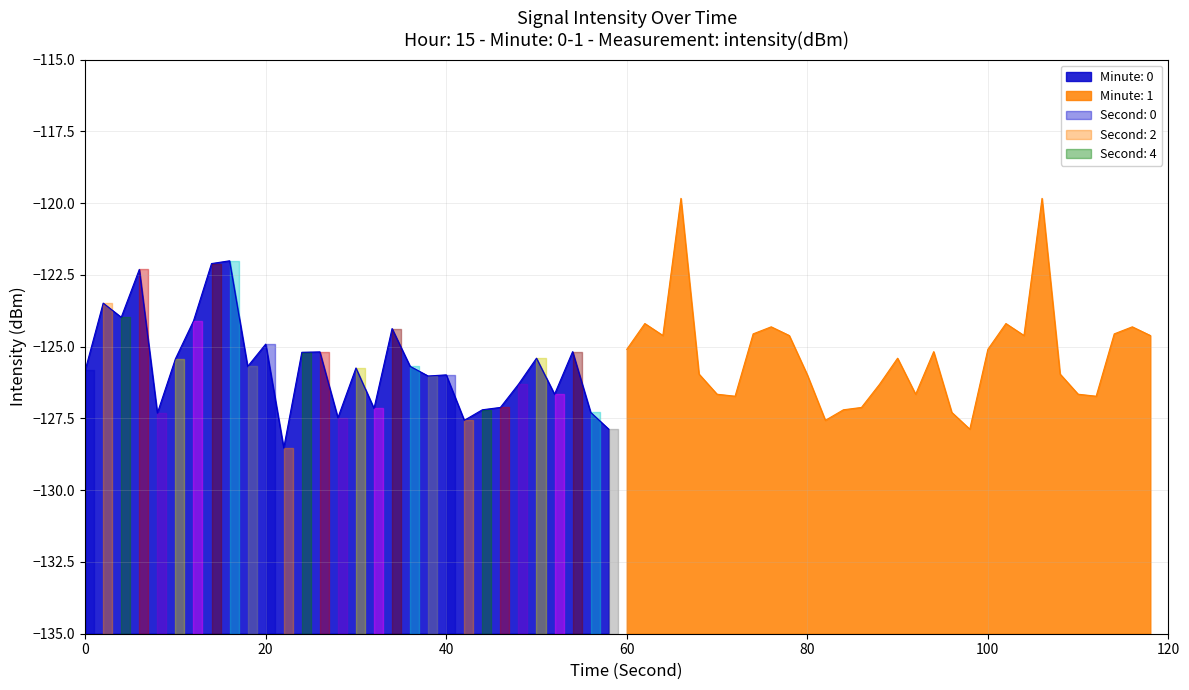

How many values in the 15:00 min series exceed -125?

8